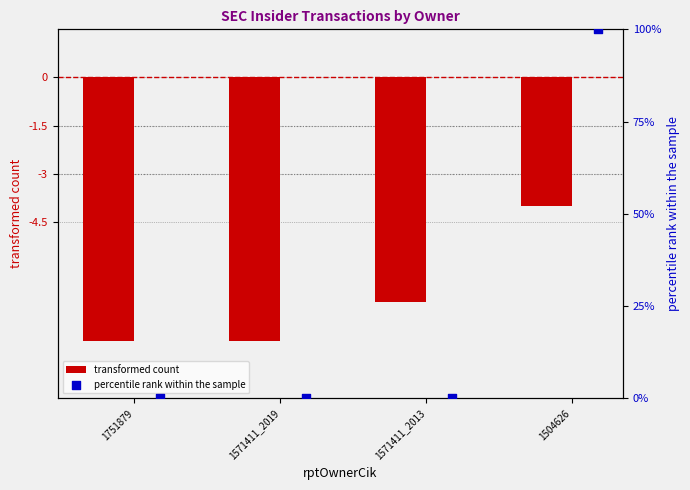

Which series has the largest total across all categories?

percentile rank within the sample